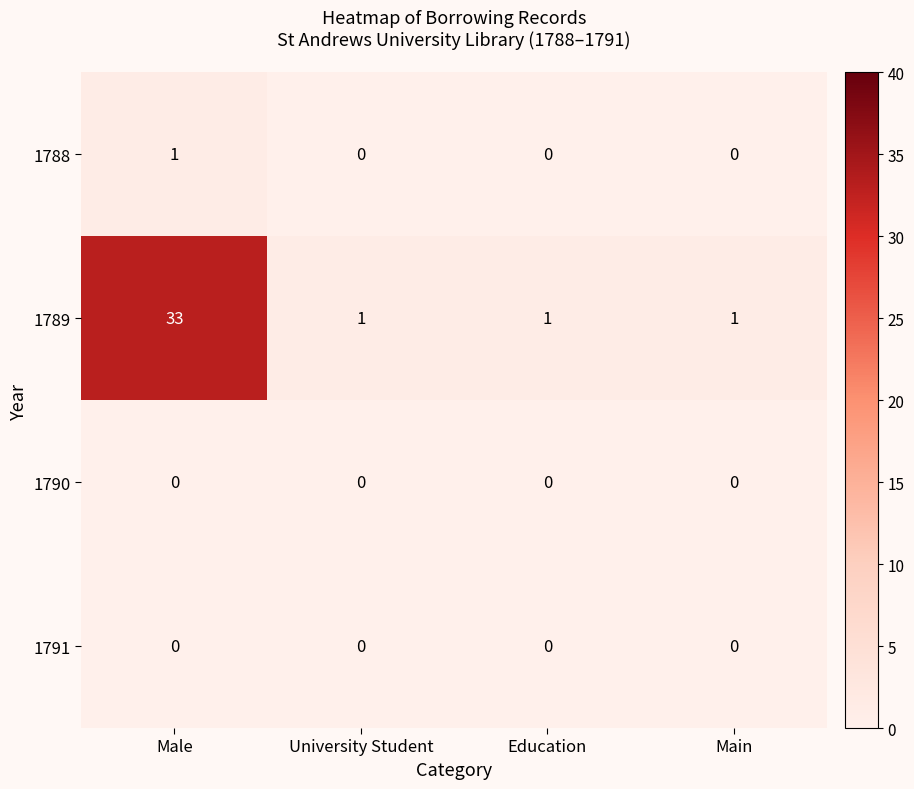

What is the maximum value shown in the chart?

33